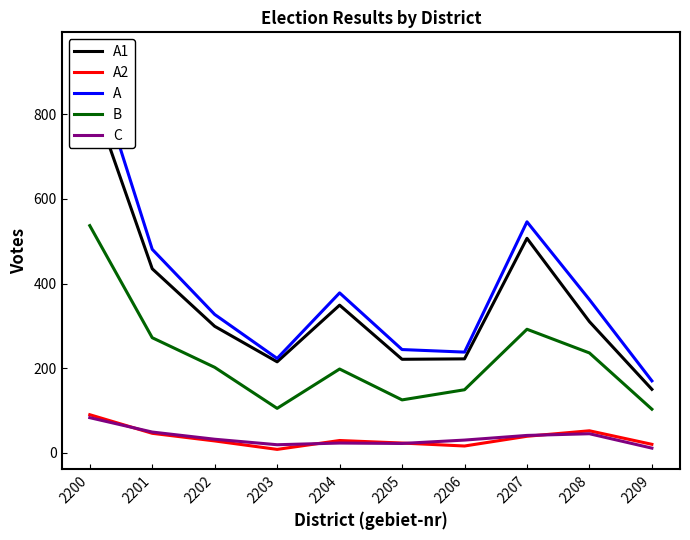

Where is the first local maximum for A?

2204